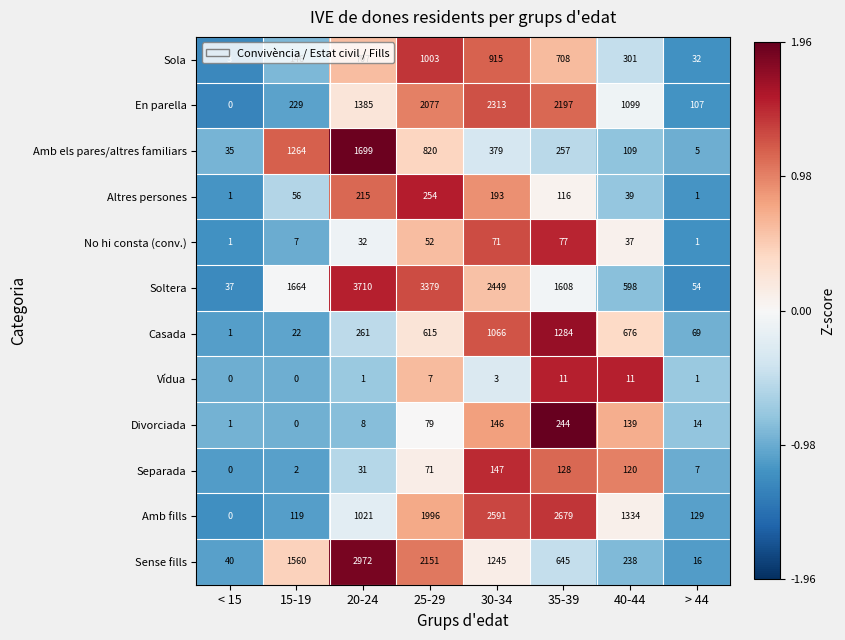

True or false: Altres persones has a value of 52 at 20-24.

False